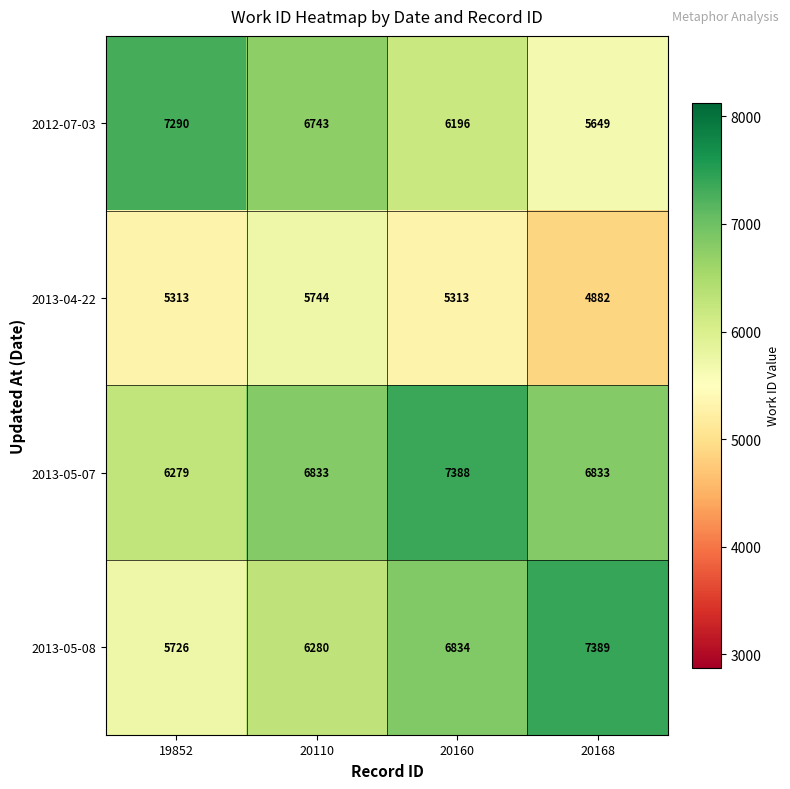

At which category is the sum across all series the highest?

20160